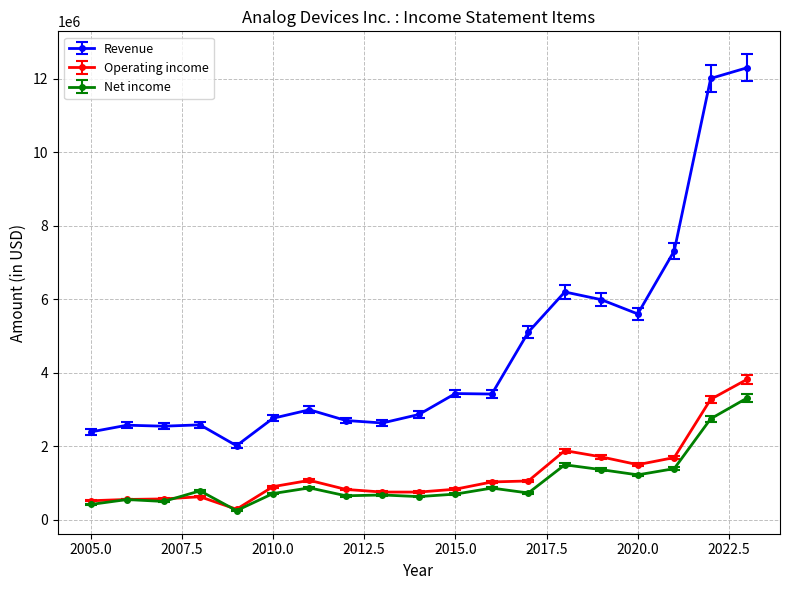

Which series has the largest total across all categories?

Revenue